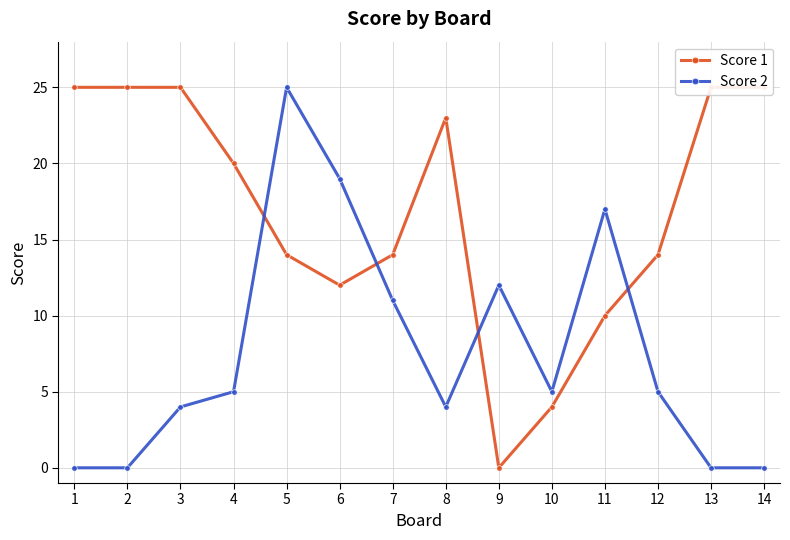

What is the difference between the maximum and second lowest values in the Score 2 series?

25